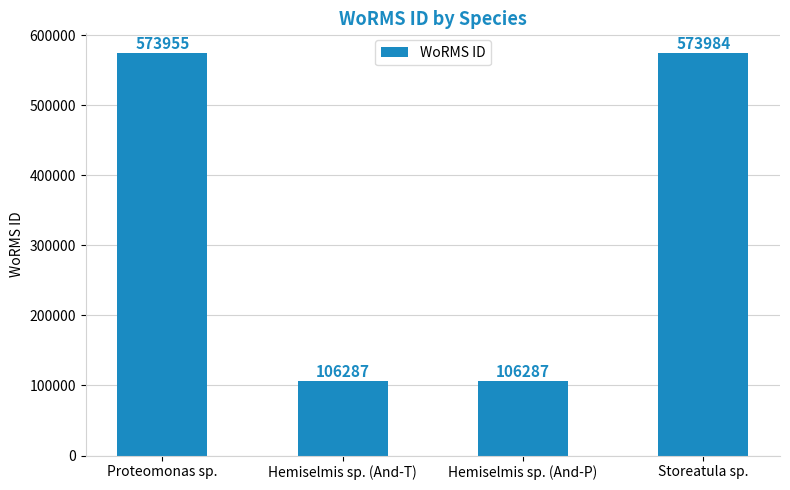

Which label corresponds to the largest value in the chart?

Storeatula sp.